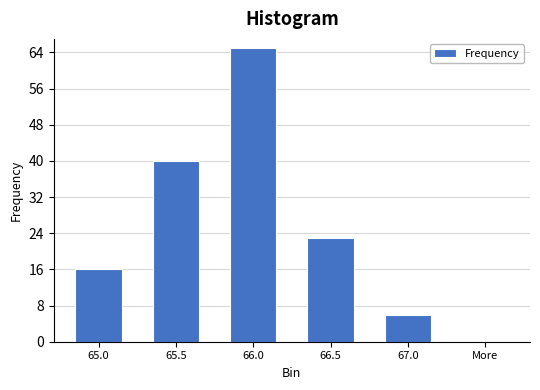

Reading left to right, what are all the values shown in this chart?

65.0=16	65.5=40	66.0=65	66.5=23	67.0=6	More=0